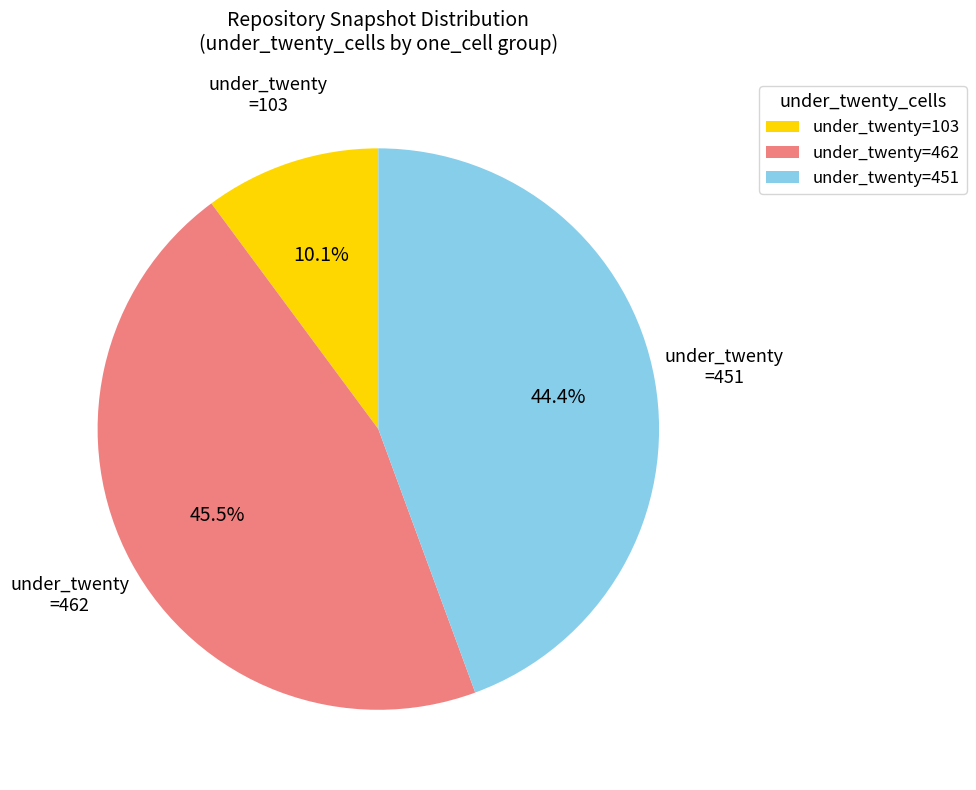

Count the number of slices in the pie.

3